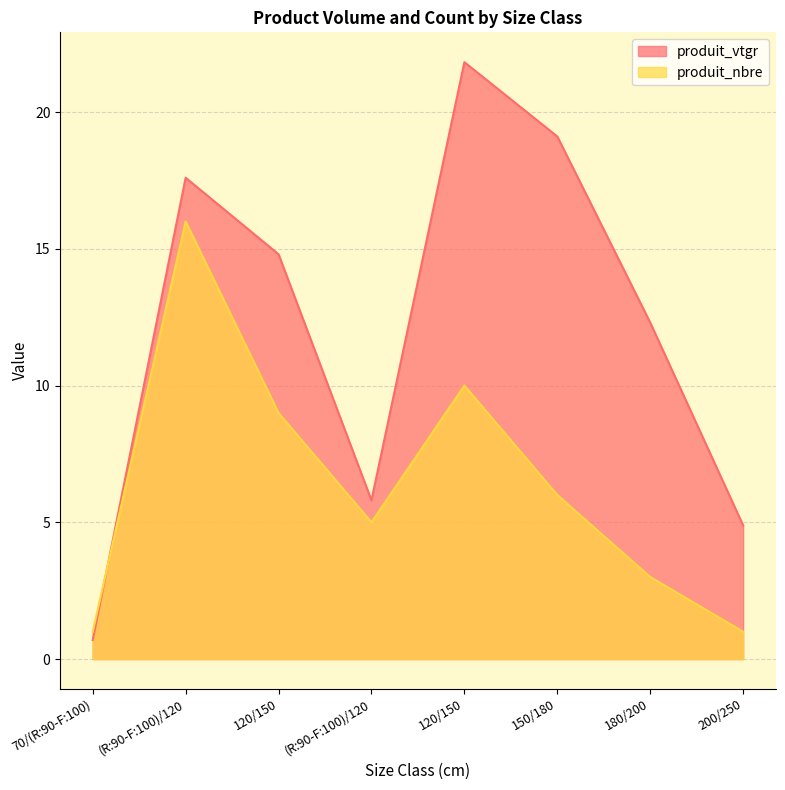

Is the value of produit_vtgr at (R:90-F:100)/120 greater than the value of produit_nbre at 120/150?

Yes